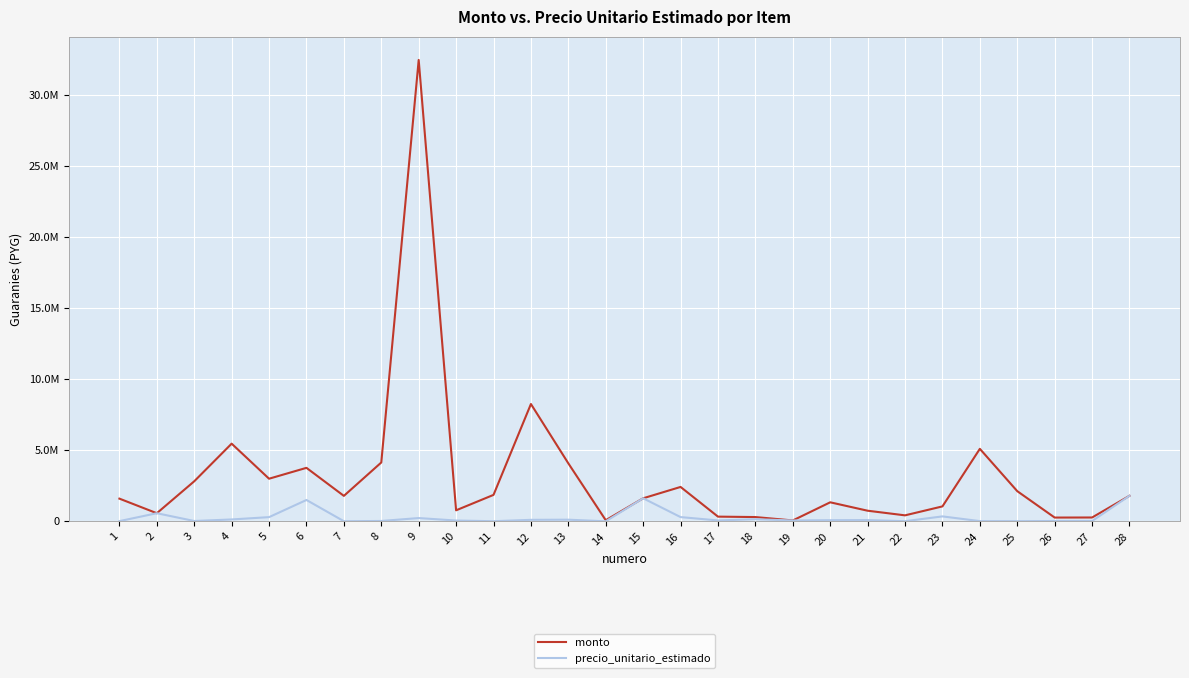

True or false: precio_unitario_estimado and monto cross at least once.

False